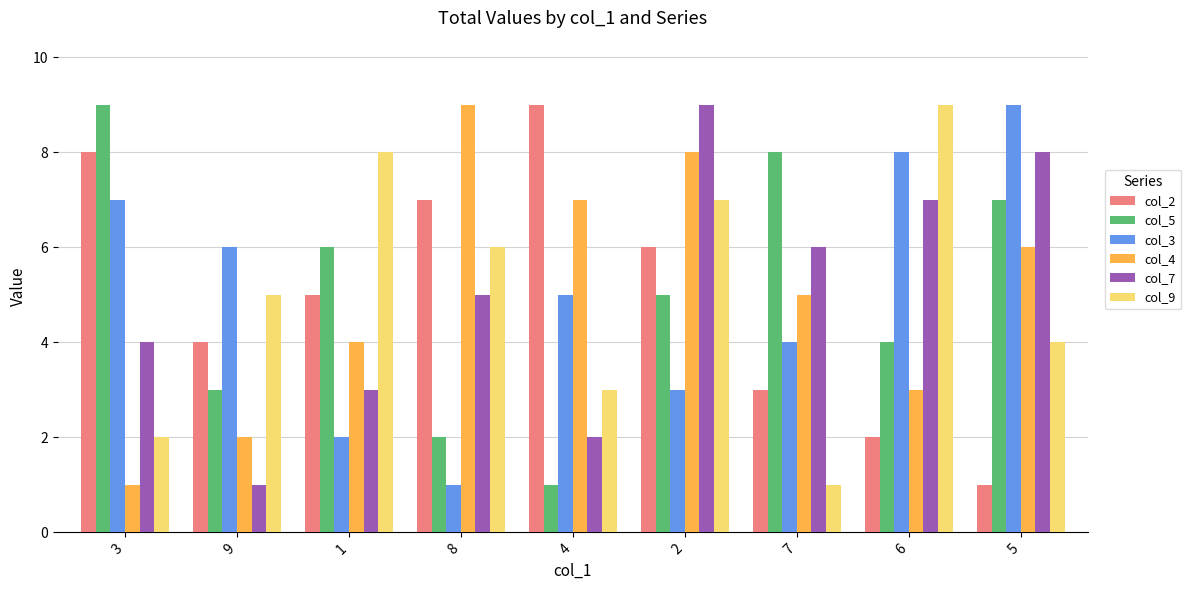

At which label does col_3 first exceed 5?

3